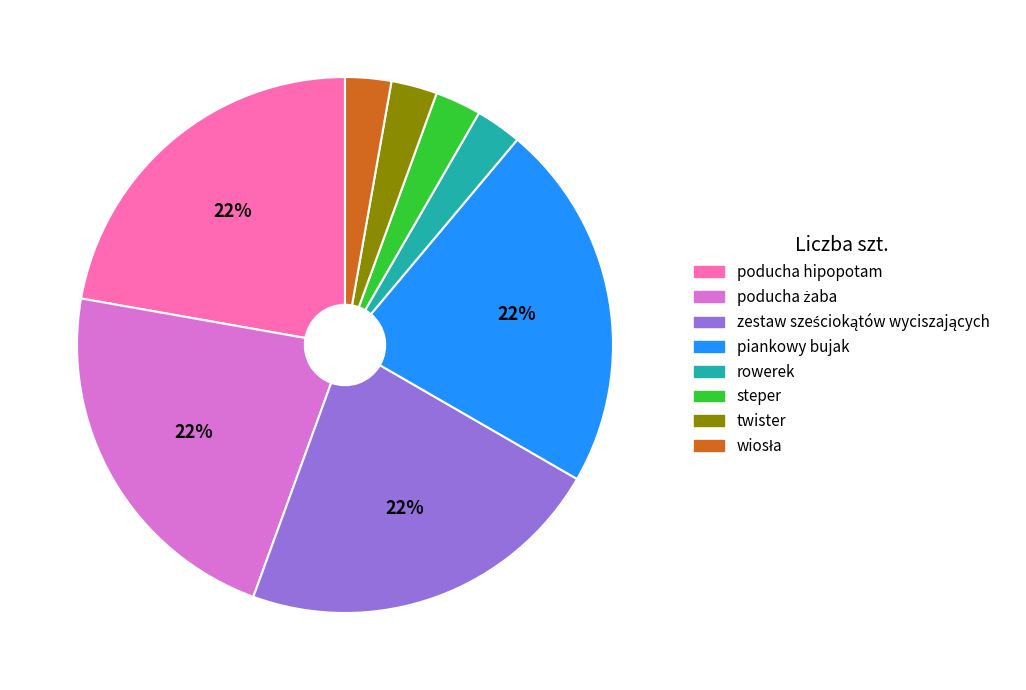

The poducha hipopotam slice represents 22% of the pie. True or false?

True